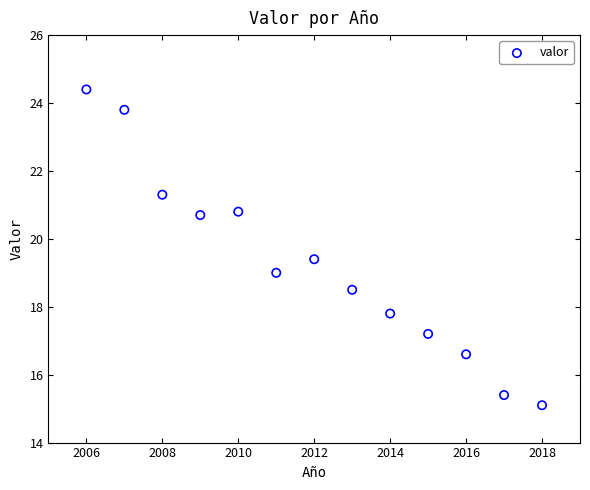

What is the range of Y values (max minus min)?

9.3